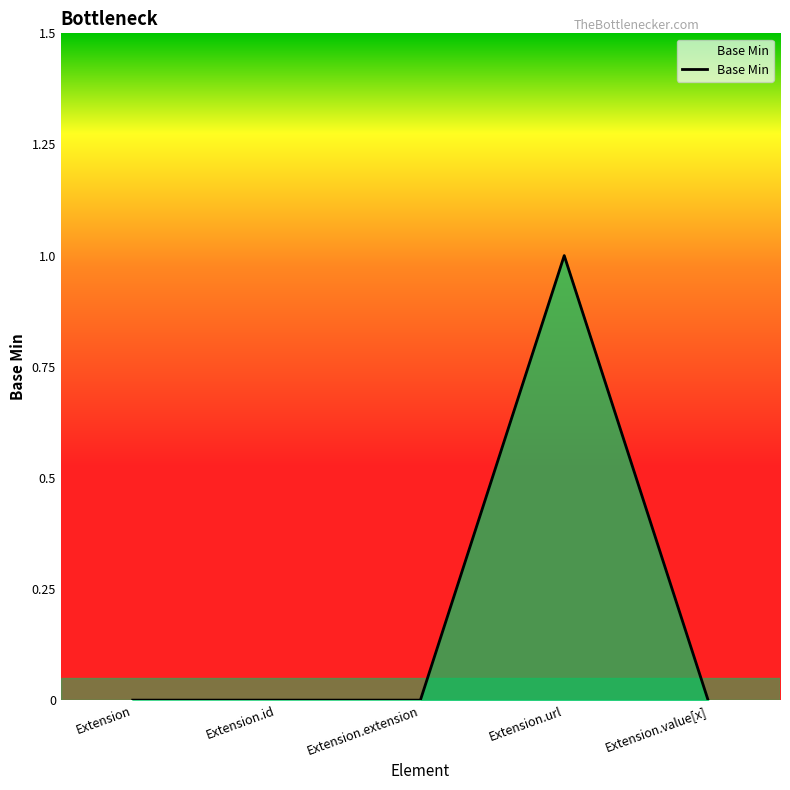

The chart shows a value of 0 at Extension.value[x]. True or false?

True